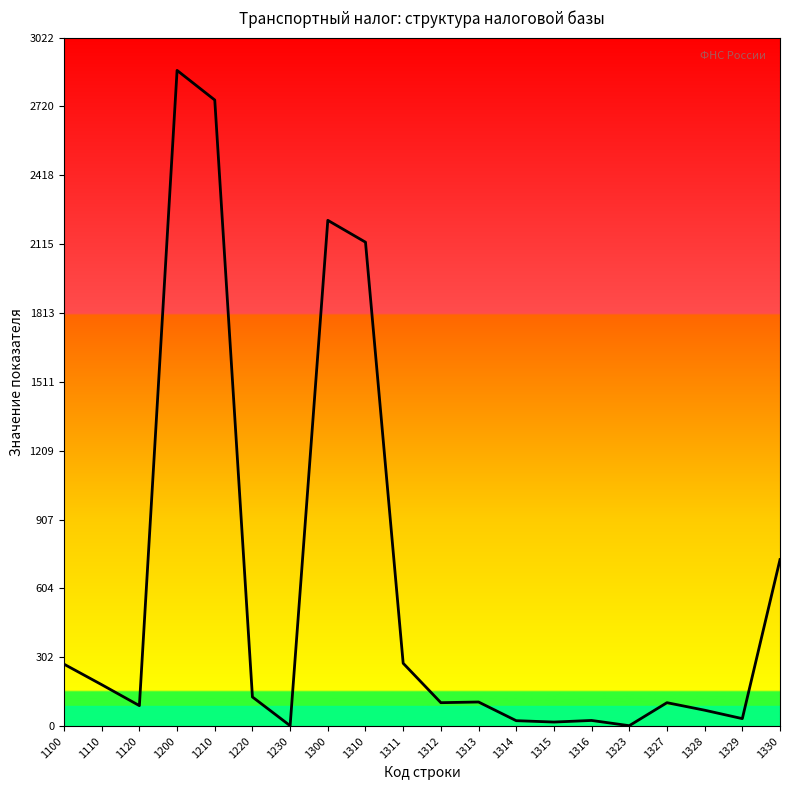

What is the change in value from 1100 to 1329?

-239